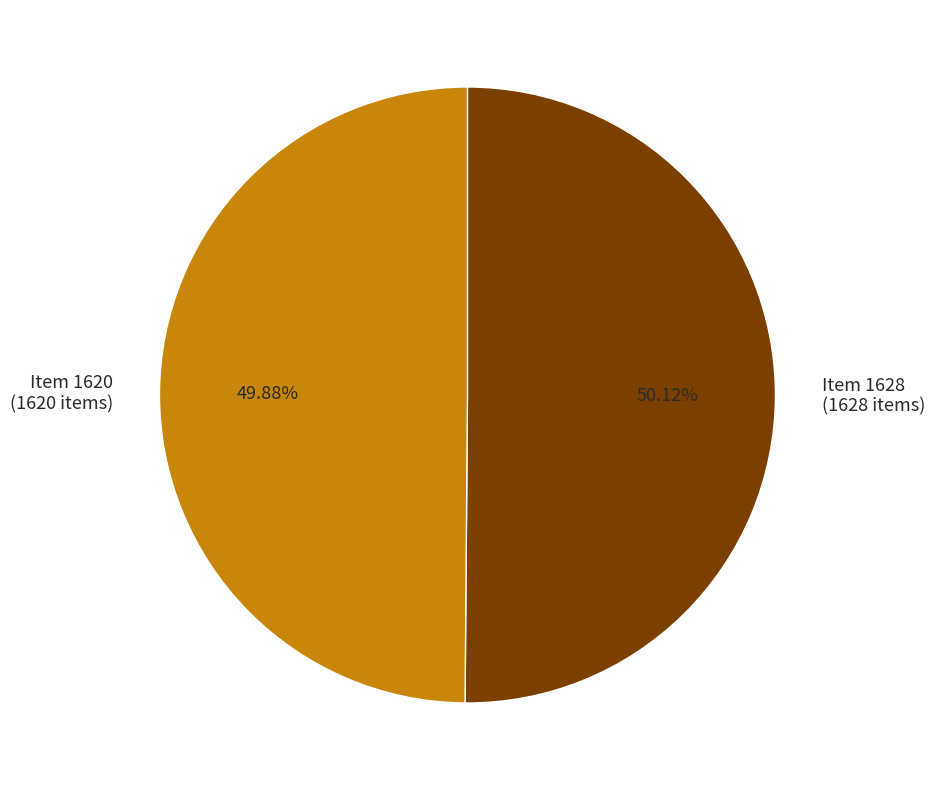

How many segments does this pie chart have?

2